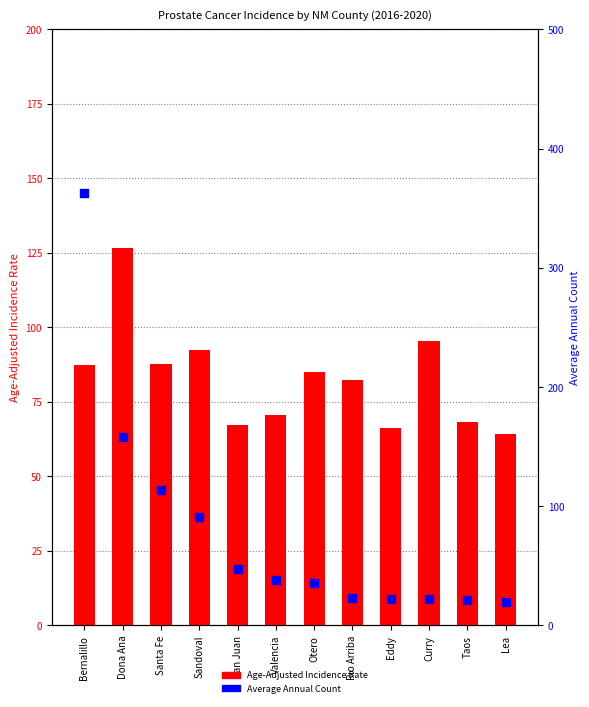

Is the value of Age-Adjusted Incidence Rate at Curry greater than the value of Average Annual Count at Bernalillo?

No